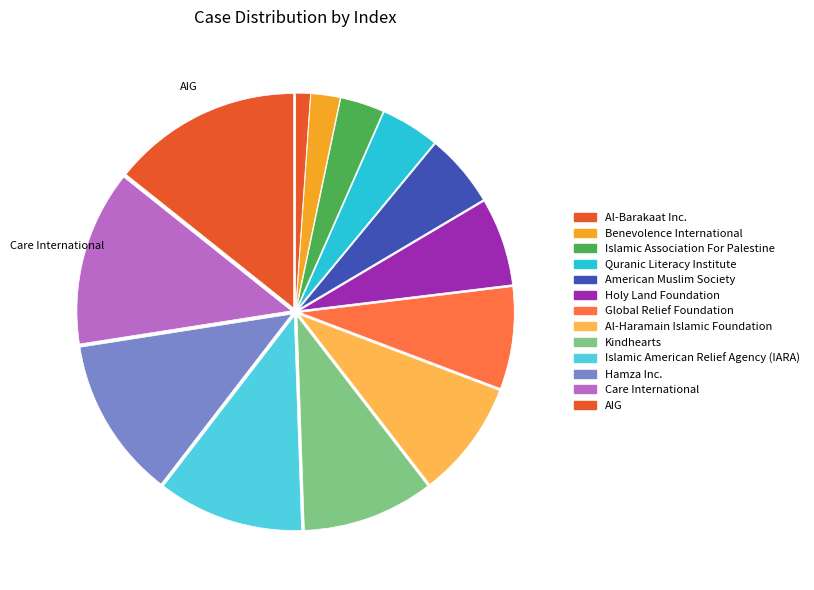

Approximately how many times larger is the value at Al-Haramain Islamic Foundation compared to Benevolence International?

4.0